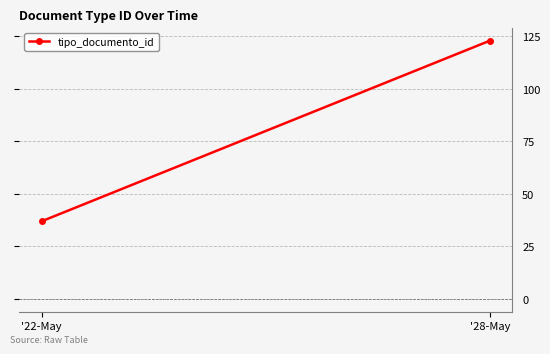

What is the change in value from '22-May to '28-May?

+86